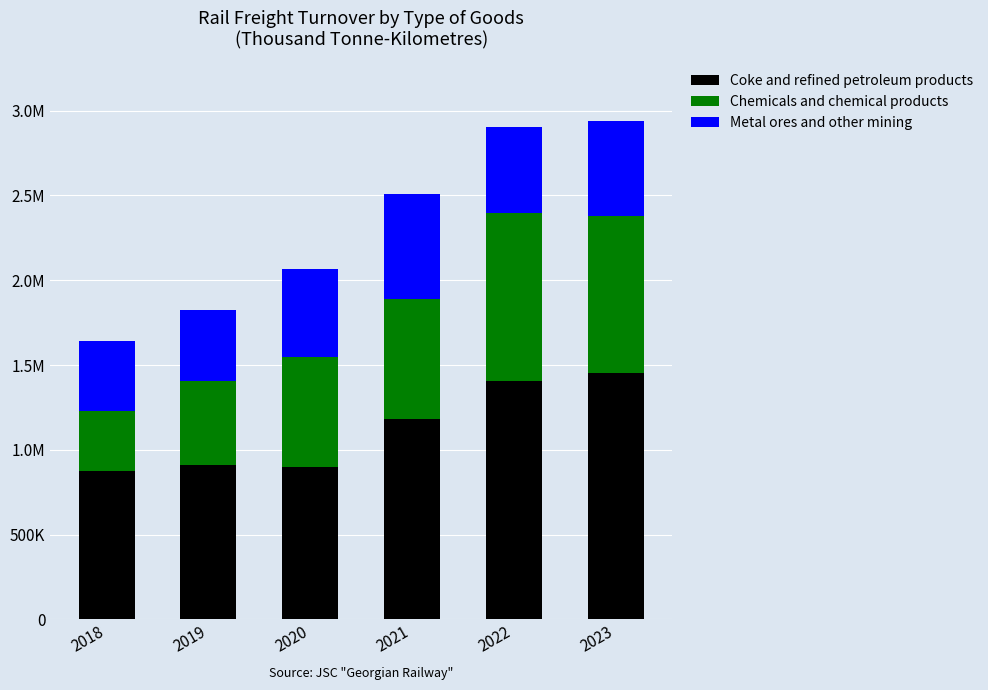

Are the bars horizontal?

No